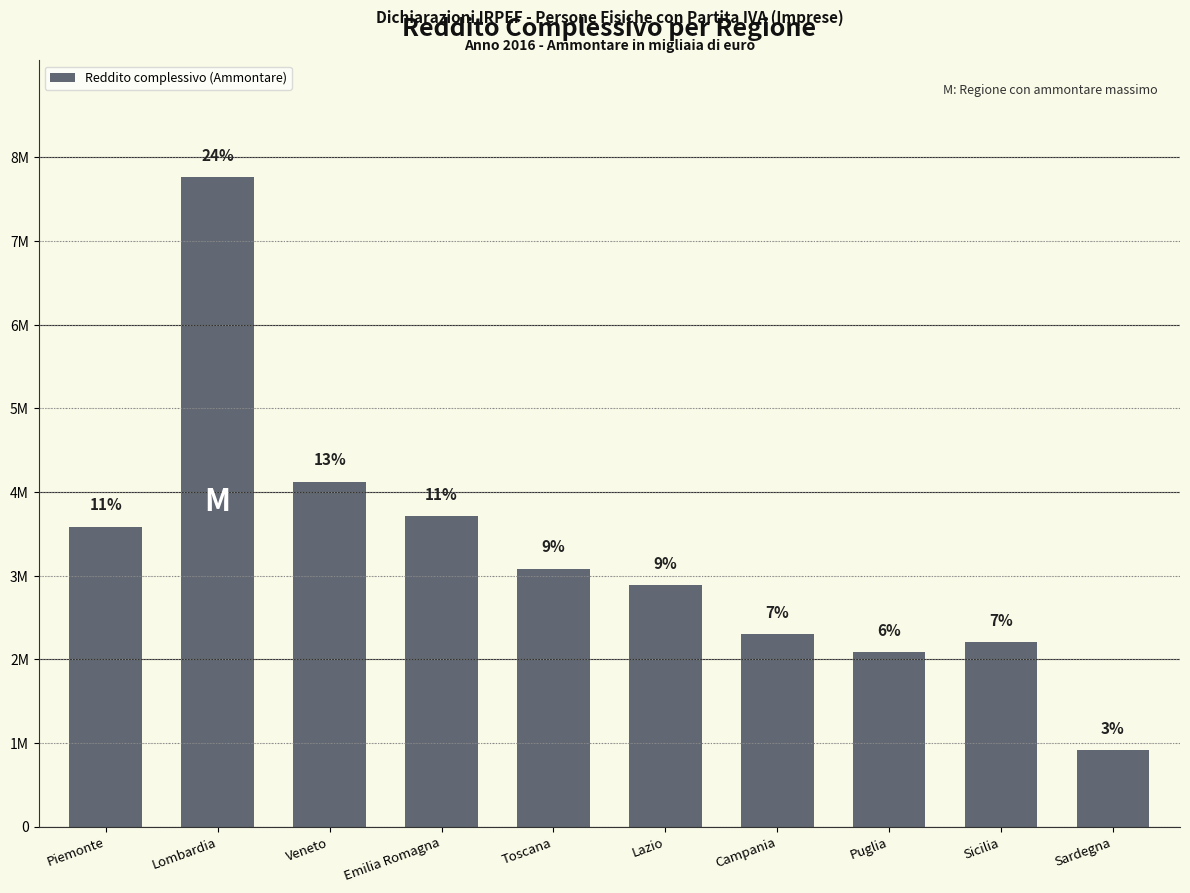

Where does the data first go above 3083804?

Piemonte